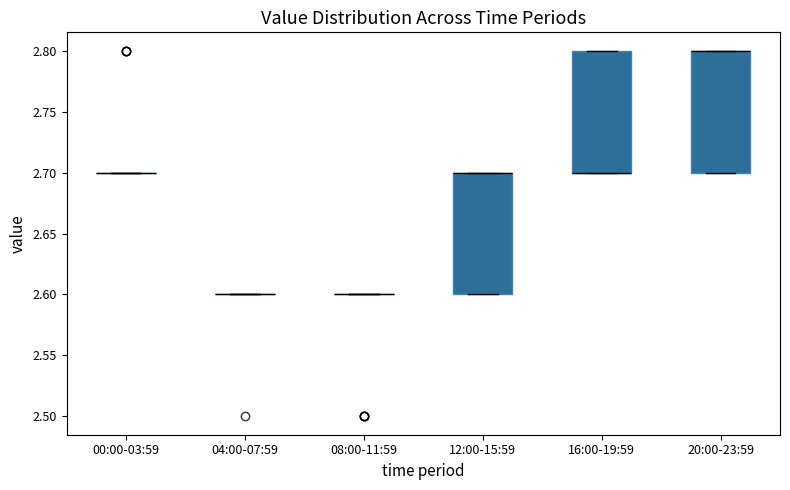

Reading left to right, transcribe this box plot: for each box, give where its median line is, the range the box spans, and where its two whiskers end, as read against the y-axis. The values are not printed on the chart, so give them approximately, as read against the axis.

00:00-03:59: box collapsed to a line at 2.7, whiskers 2.7 to 2.7
04:00-07:59: box collapsed to a line at 2.6, whiskers 2.6 to 2.6
08:00-11:59: box collapsed to a line at 2.6, whiskers 2.6 to 2.6
12:00-15:59: median 2.7 (drawn on the box's upper edge), box 2.6 to 2.7, whiskers 2.6 to 2.7
16:00-19:59: median 2.7 (drawn on the box's lower edge), box 2.7 to 2.8, whiskers 2.7 to 2.8
20:00-23:59: median 2.8 (drawn on the box's upper edge), box 2.7 to 2.8, whiskers 2.7 to 2.8